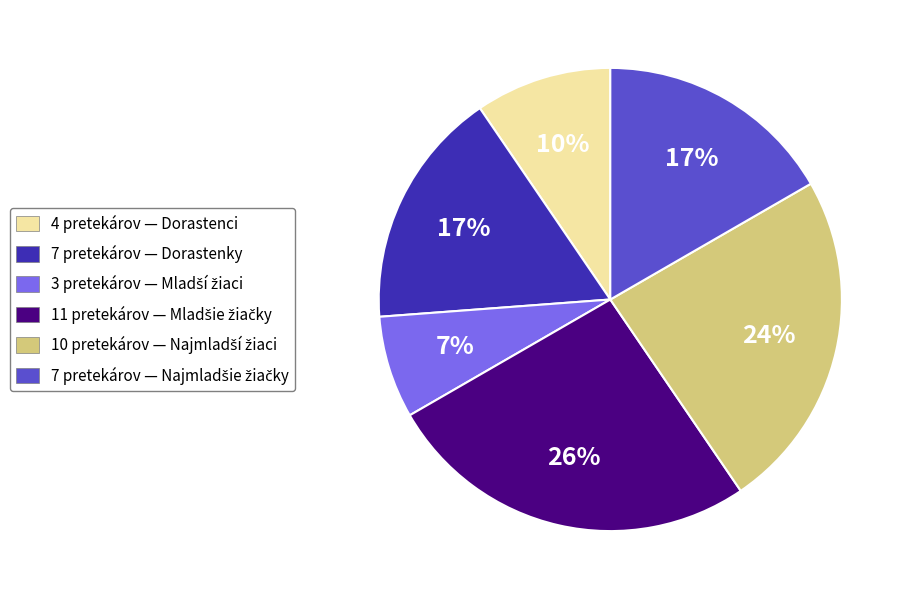

What percentage is the 4 pretekárov — Dorastenci slice, to the nearest percent?

10%